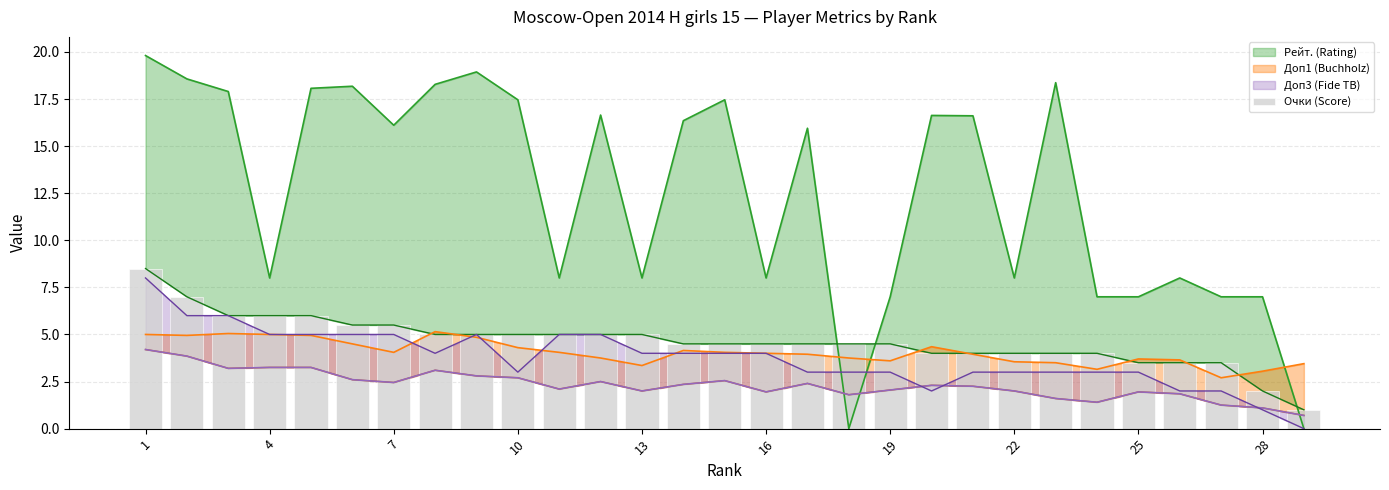

How many data points does each series have?

29